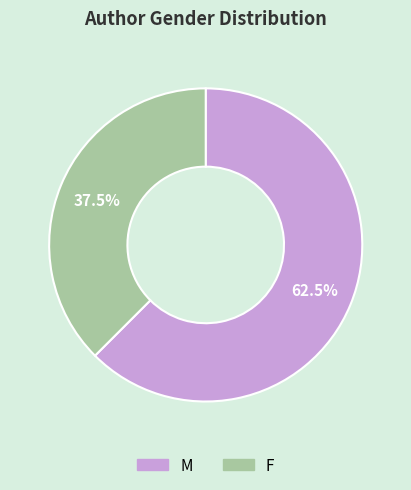

To the nearest percent, what is the combined percentage of F and M?

100%